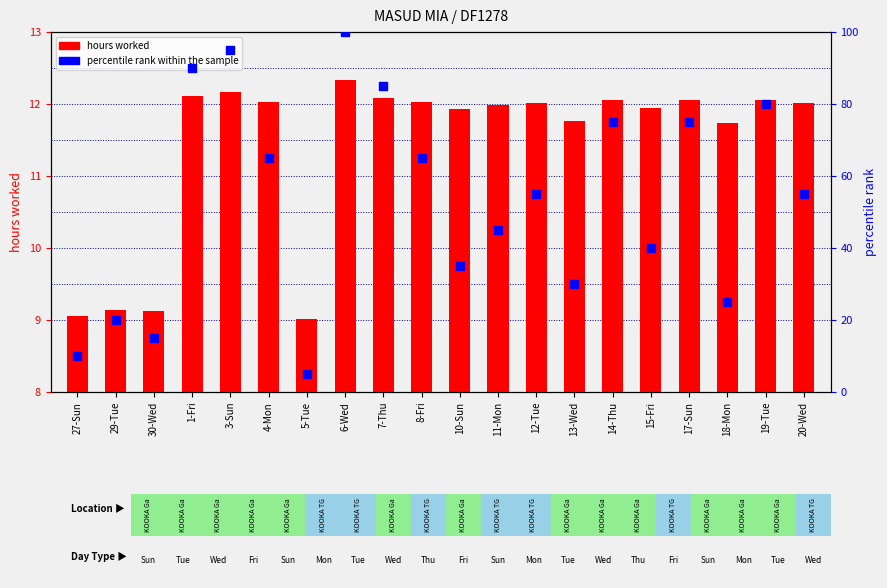

What is the total value across all series at 5-Tue?

14.0